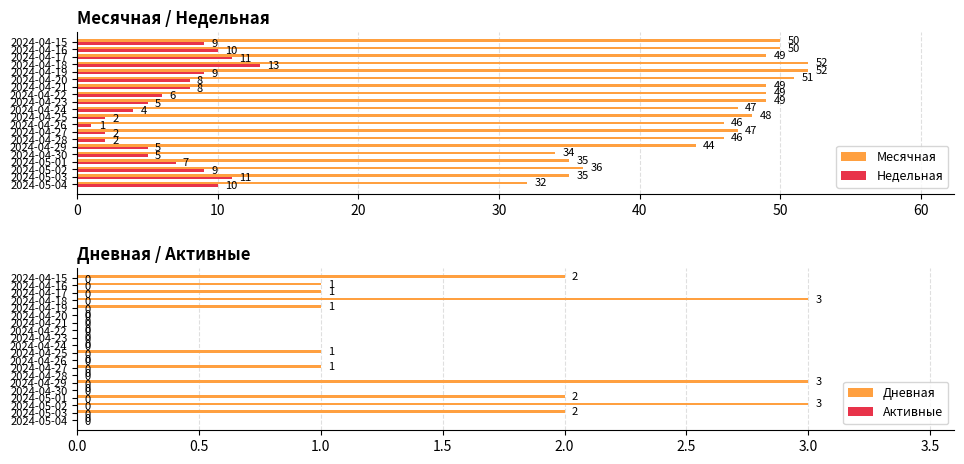

Which category has the highest value in the Недельная series?

2024-04-18